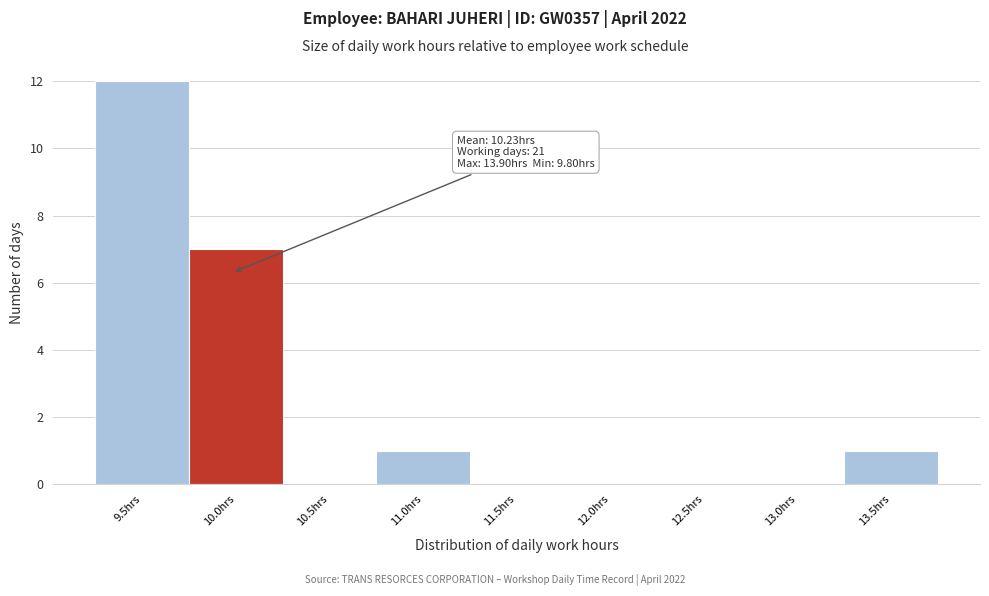

Reading left to right, transcribe all the data shown in this chart.

9.5hrs=12	10.0hrs=7	10.5hrs=0	11.0hrs=1	11.5hrs=0	12.0hrs=0	12.5hrs=0	13.0hrs=0	13.5hrs=1